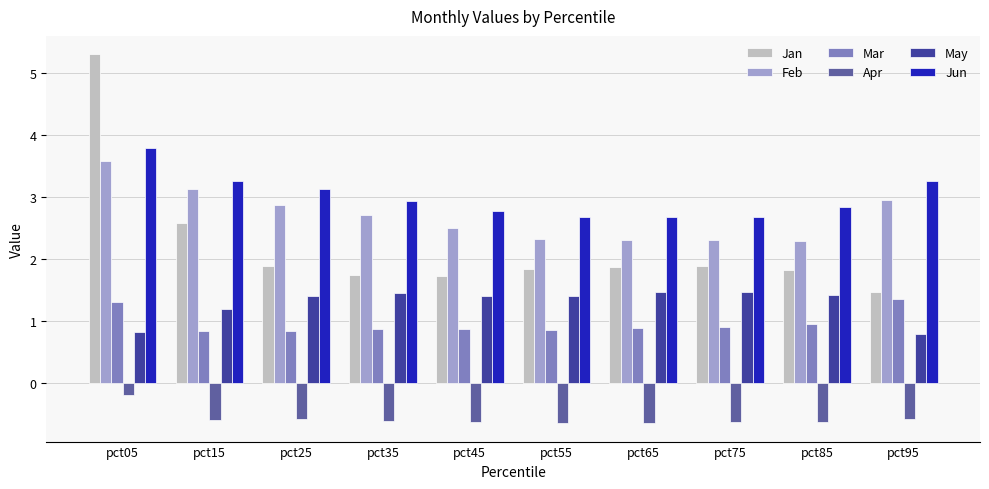

At pct45, list the series in order from largest to smallest.

Jun, Feb, Jan, May, Mar, Apr